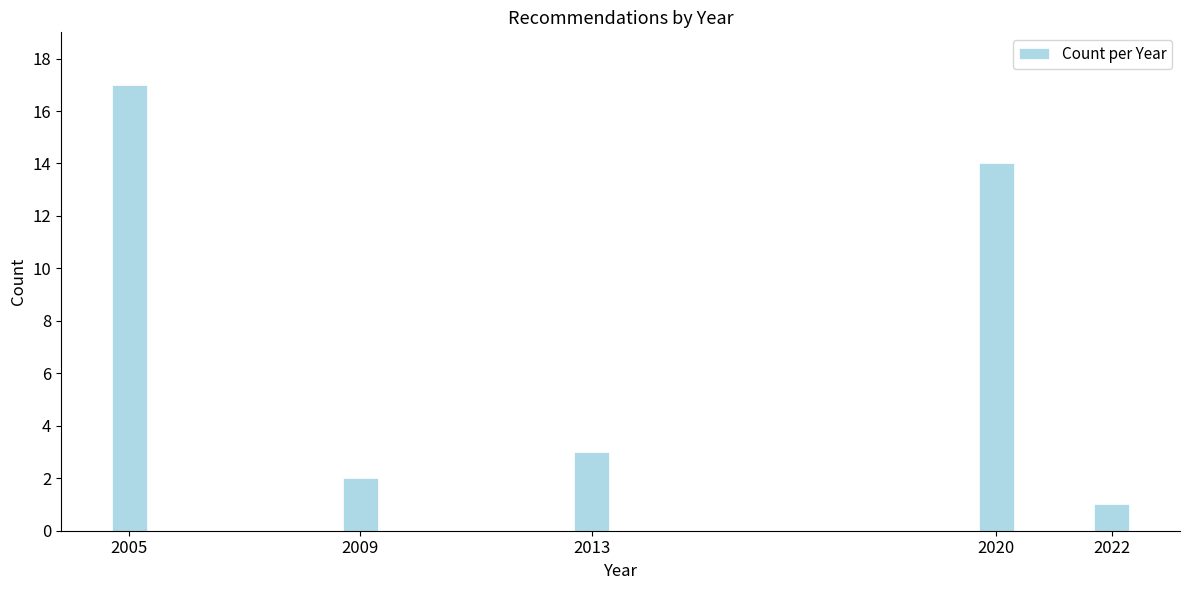

Reading left to right, extract all data points from this chart.

17	2	3	14	1